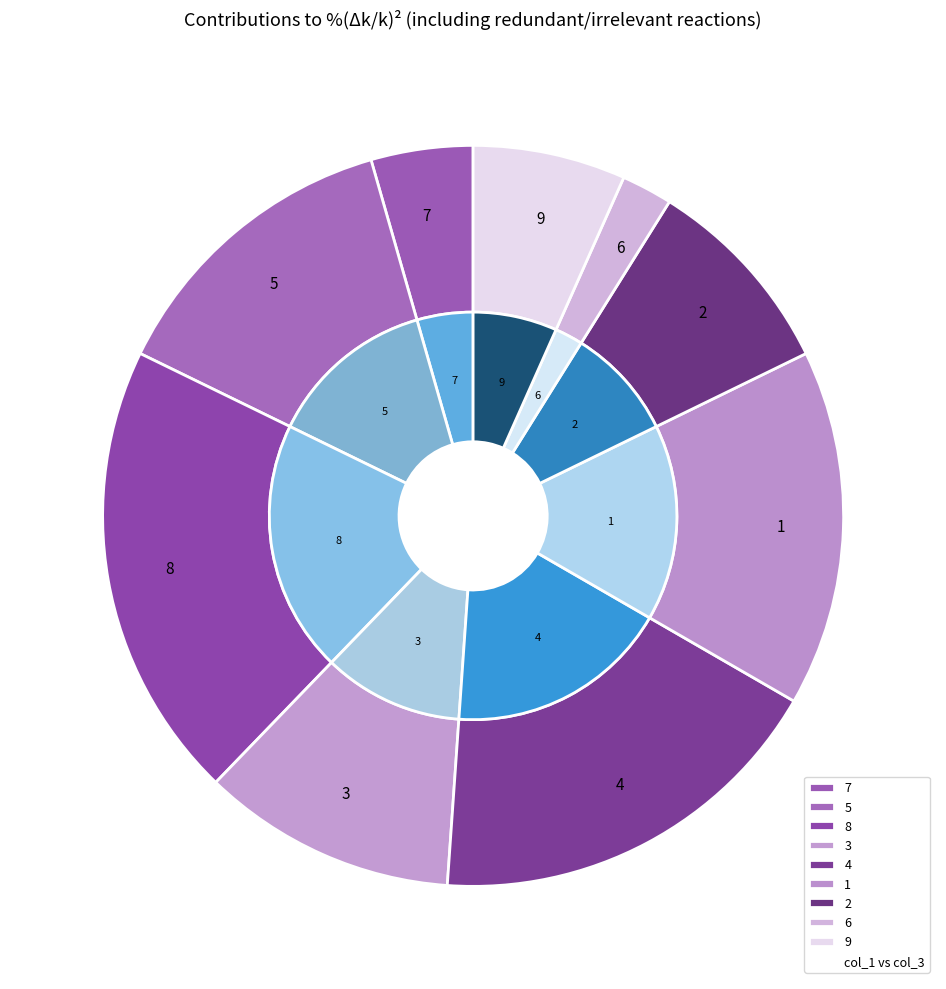

What is the total percentage of 7 and 5?

17.9%